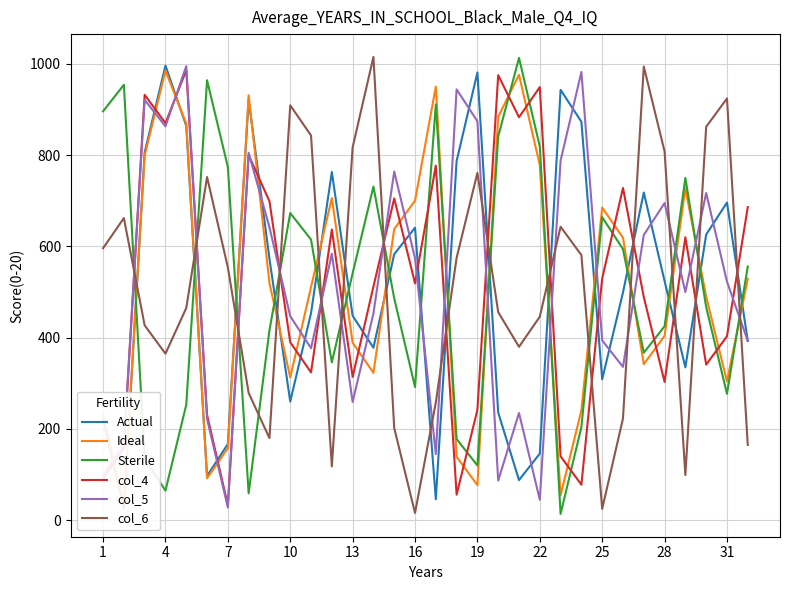

True or false: col_6 and col_5 cross at least once.

True